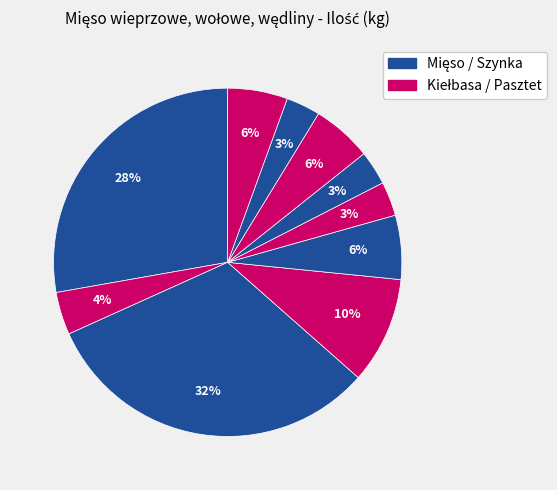

Which category has the biggest portion of the pie?

SZYNKA WIEPRZOWA ŚWIEŻA